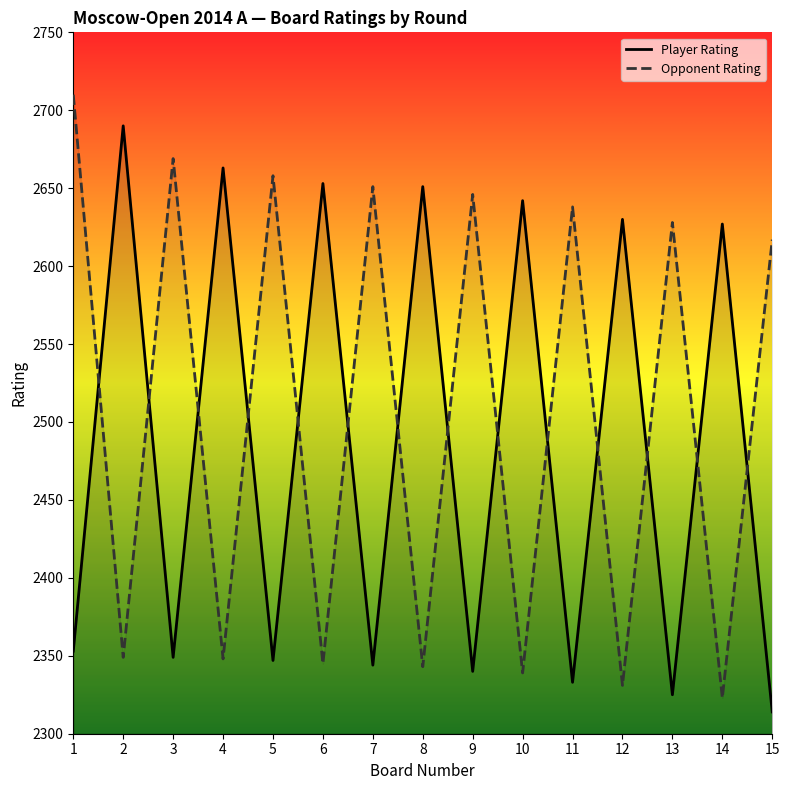

What is the approximate value of Opponent Rating at 10?

2339